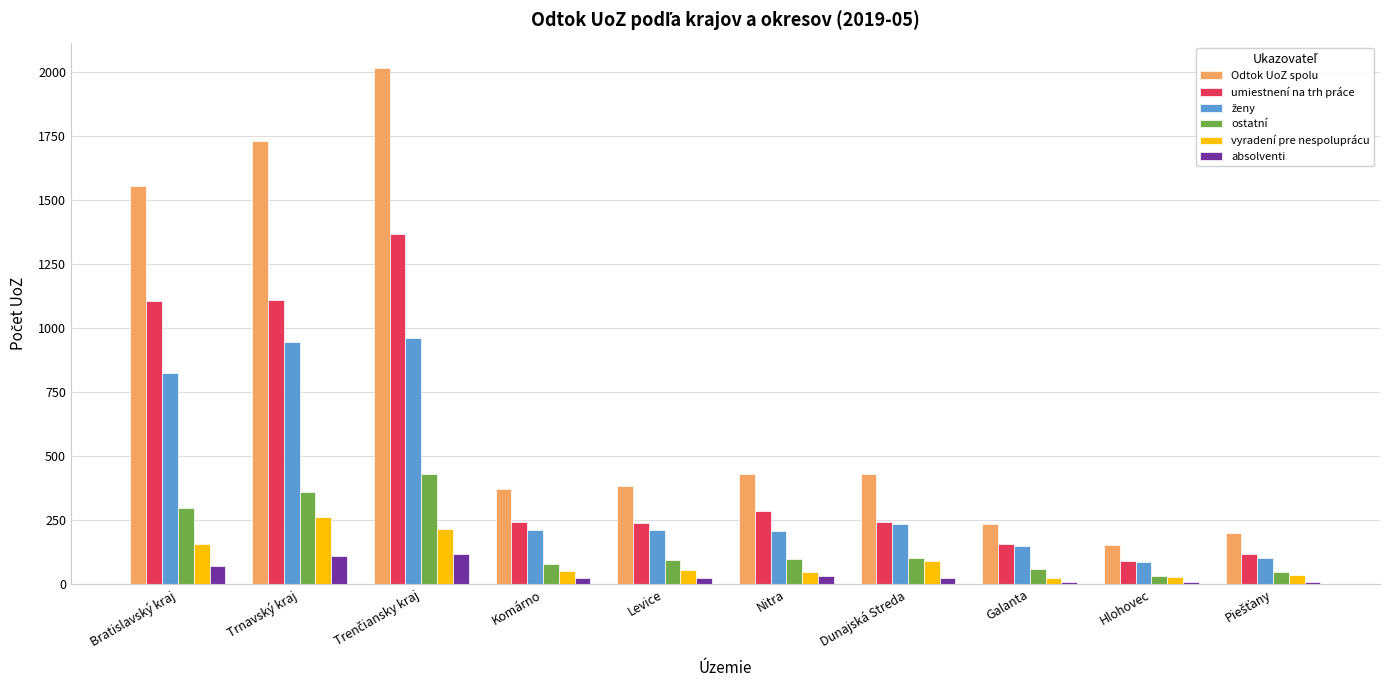

What is the maximum value shown in the chart?

2016